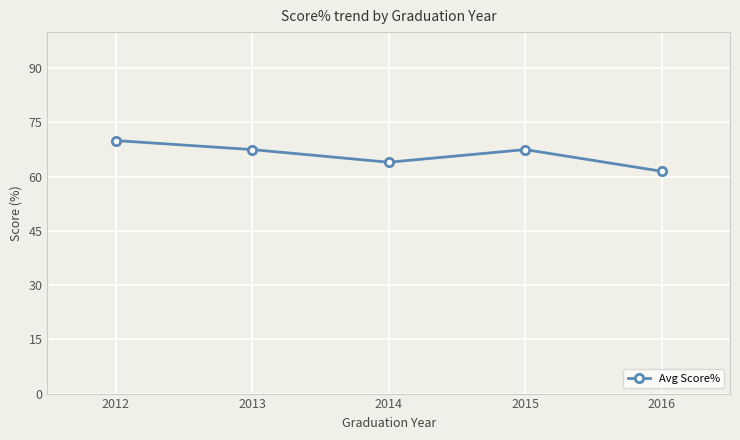

What is the sum of the values at 2015 and 2013?

135.0